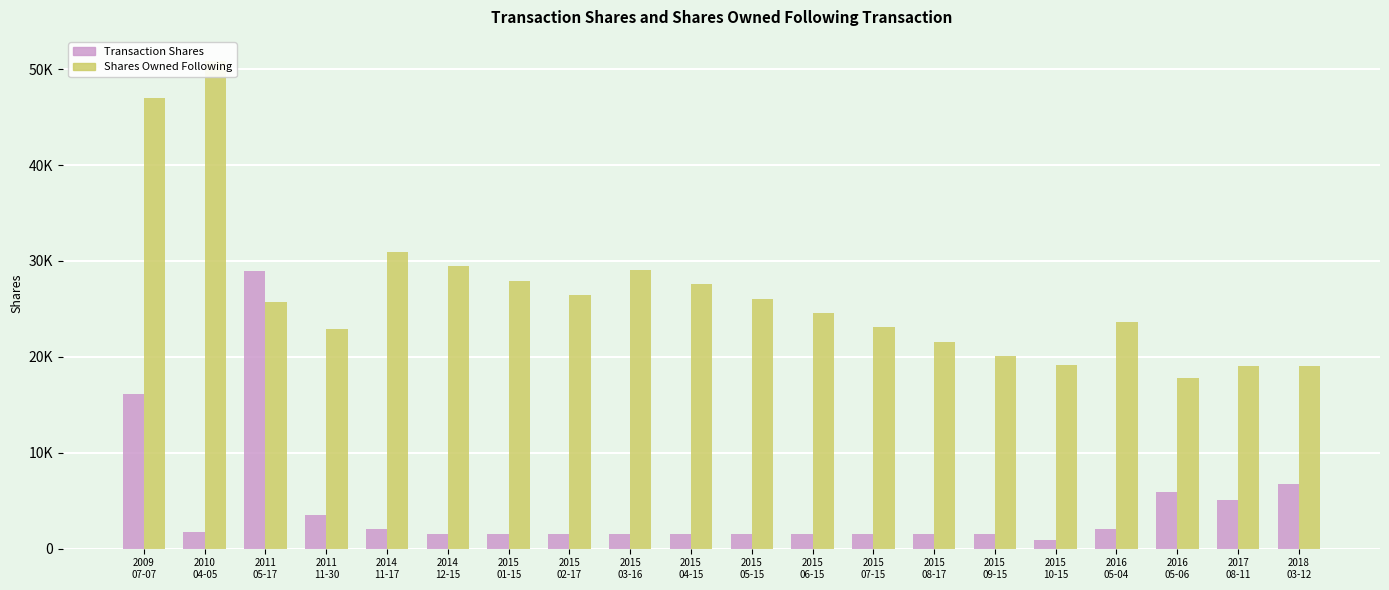

The value of Transaction Shares at 2015
09-15 is 1500. True or false?

True